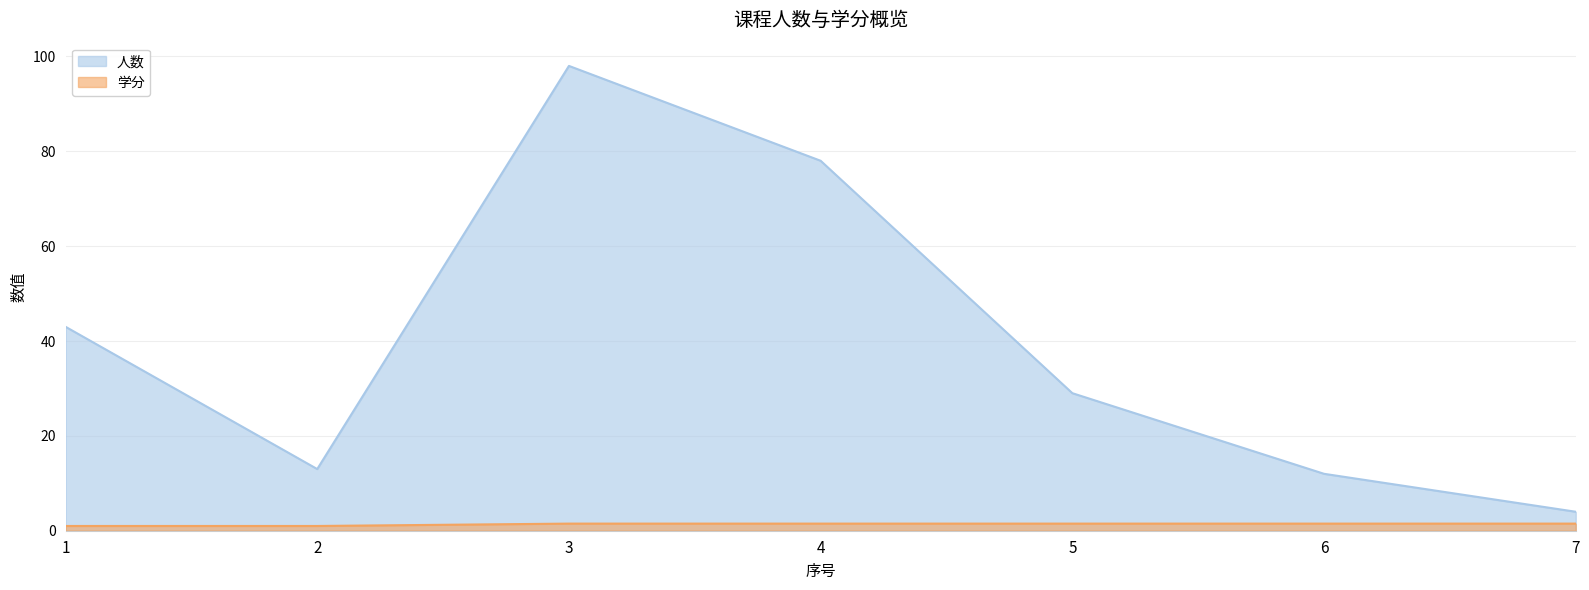

What is the value of the 学分 point at the 6th from the left?

1.5